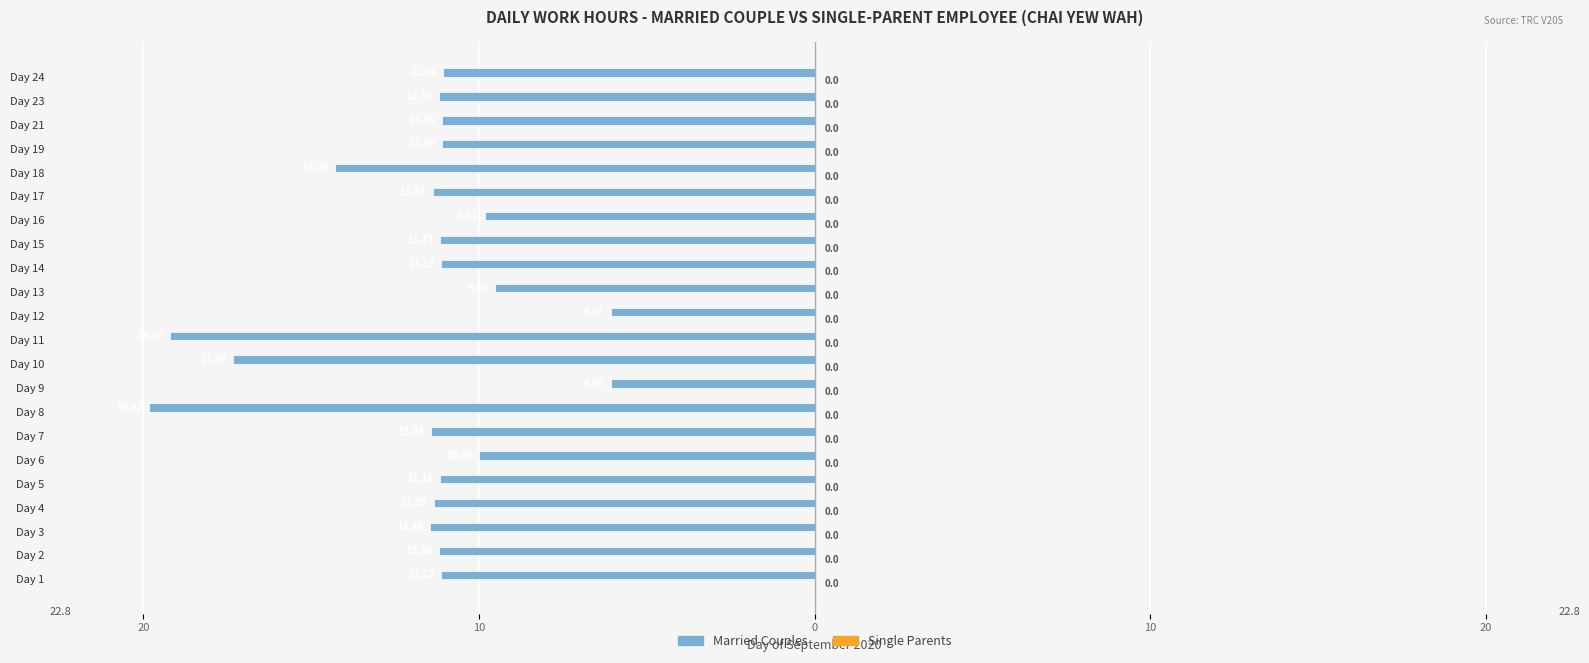

Are the bars horizontal?

Yes